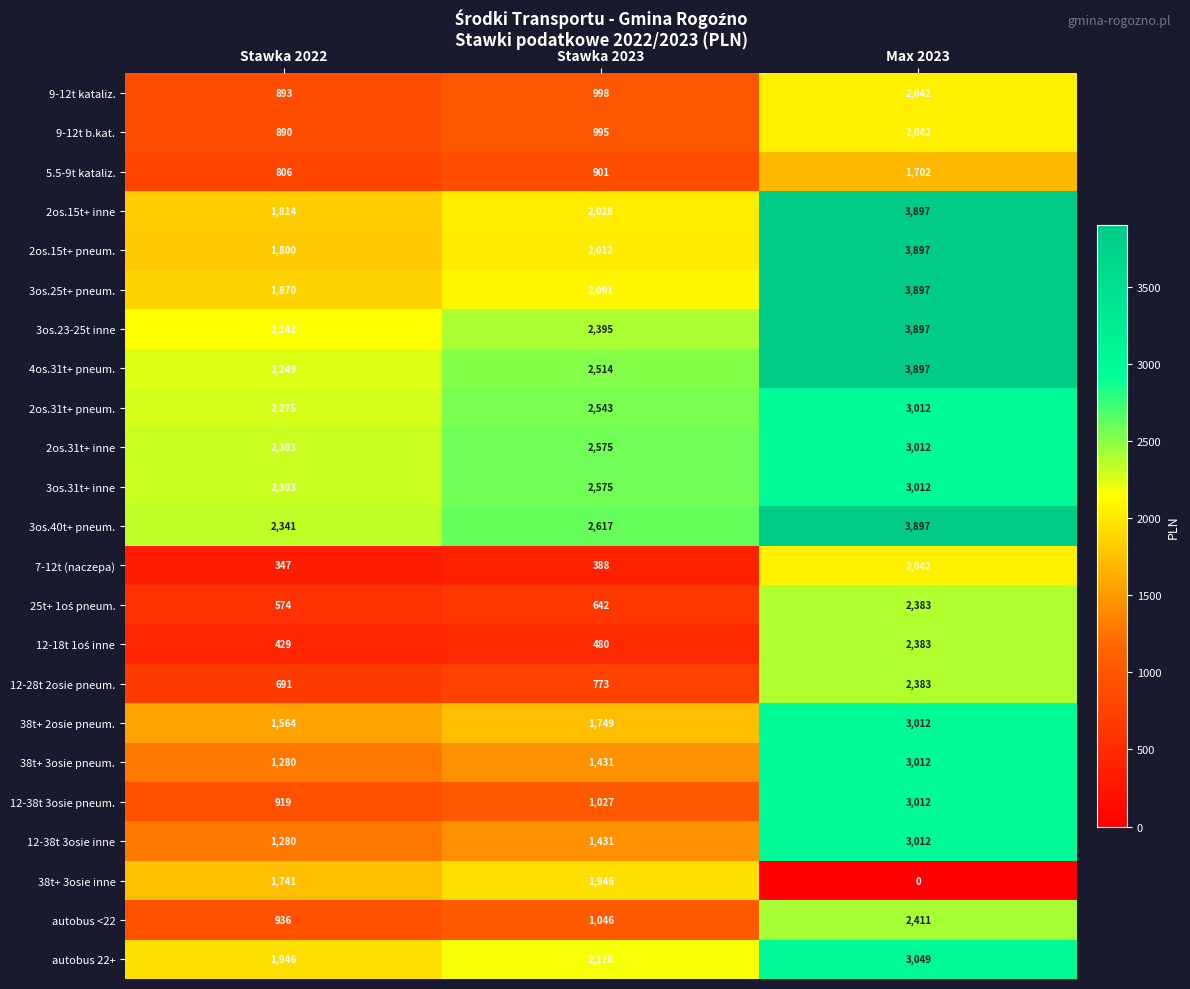

Where is 9-12t kataliz. nearest to the value 1467?

Stawka 2023